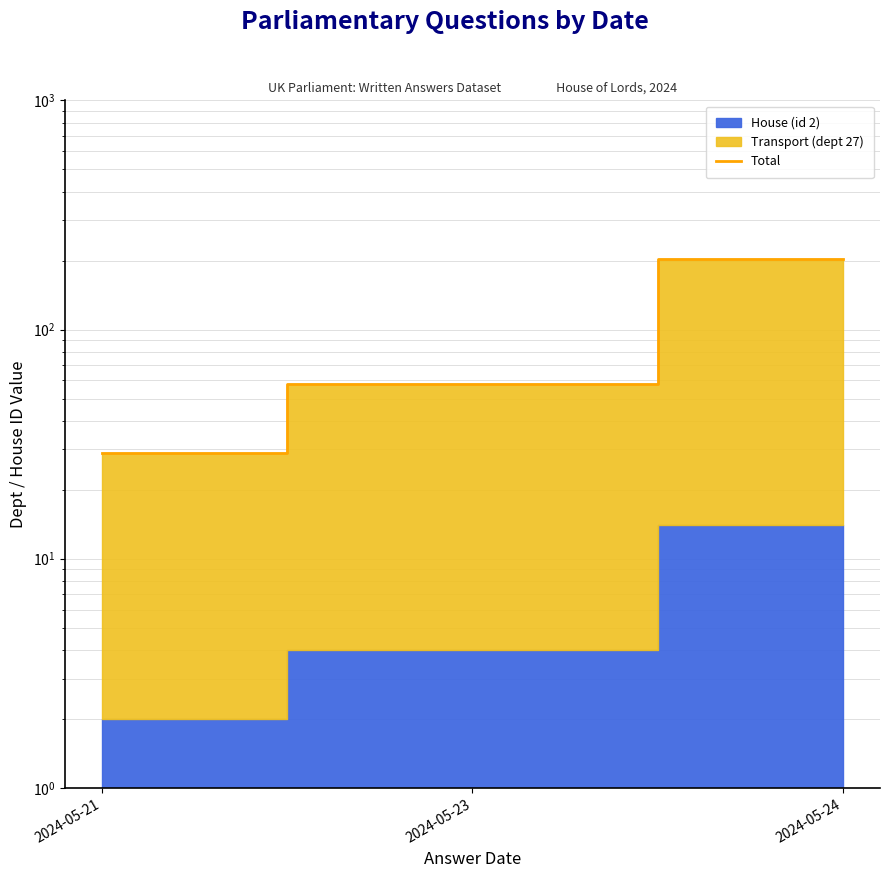

Approximately how many times larger is the value at 2024-05-24 compared to 2024-05-23?

3.5